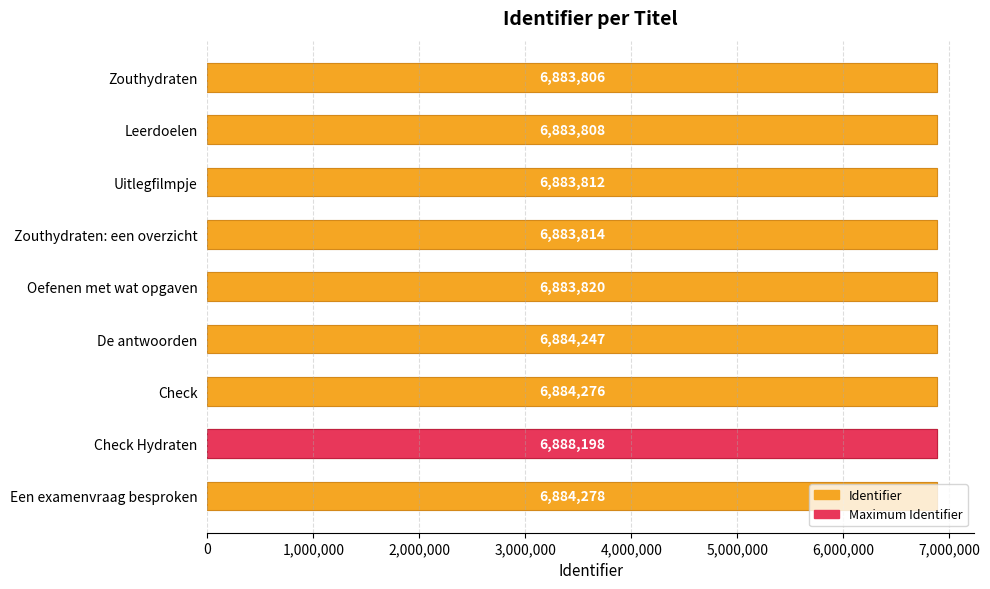

True or false: the data shows 4230625 at Leerdoelen.

False